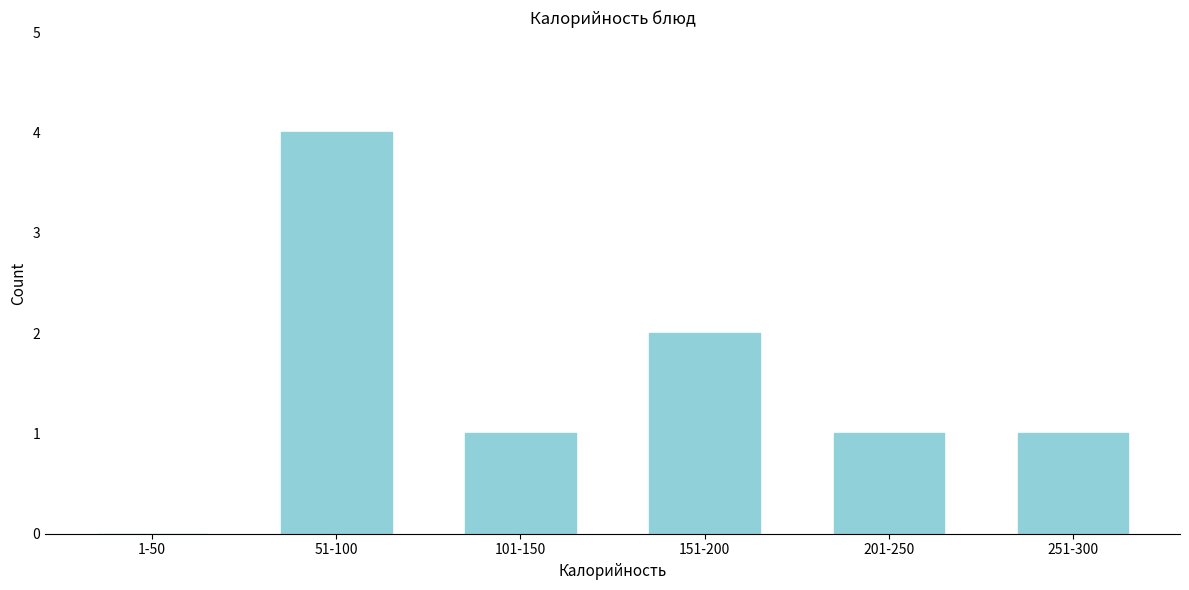

Reading left to right, what are all the values shown in this chart?

1-50=0	51-100=4	101-150=1	151-200=2	201-250=1	251-300=1